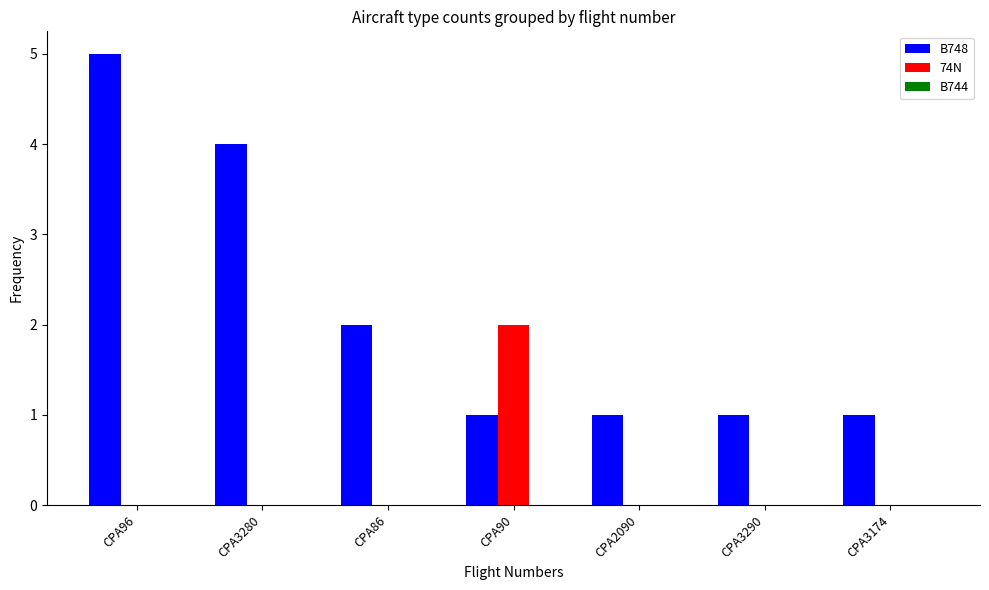

Which category has the highest value in the 74N series?

CPA90